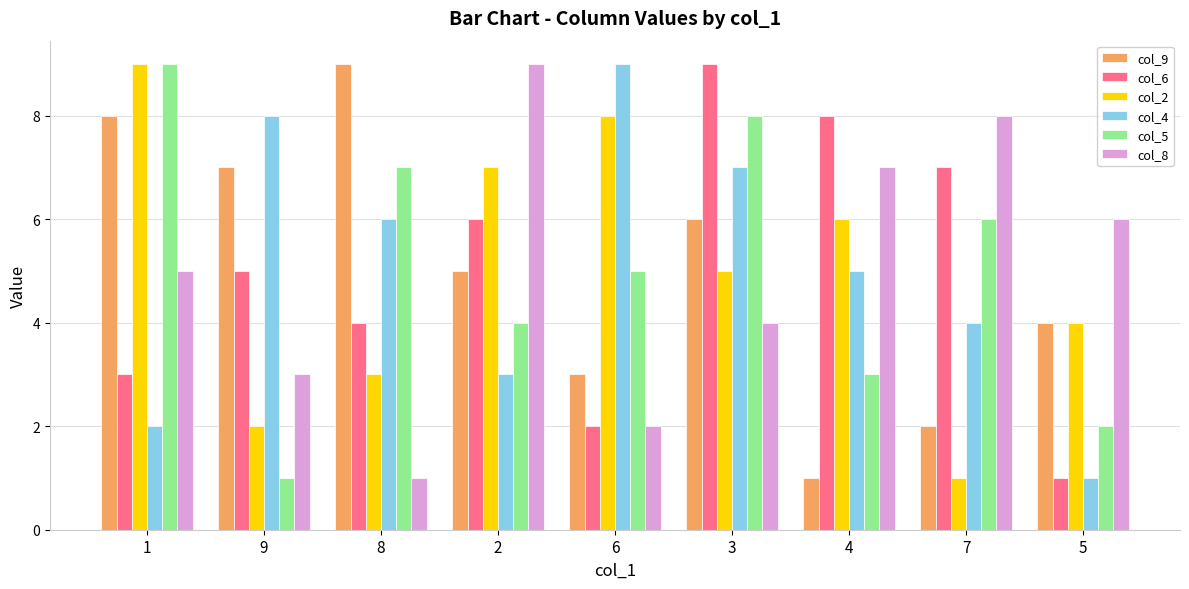

What is the label of the 9th bar from the left?

5